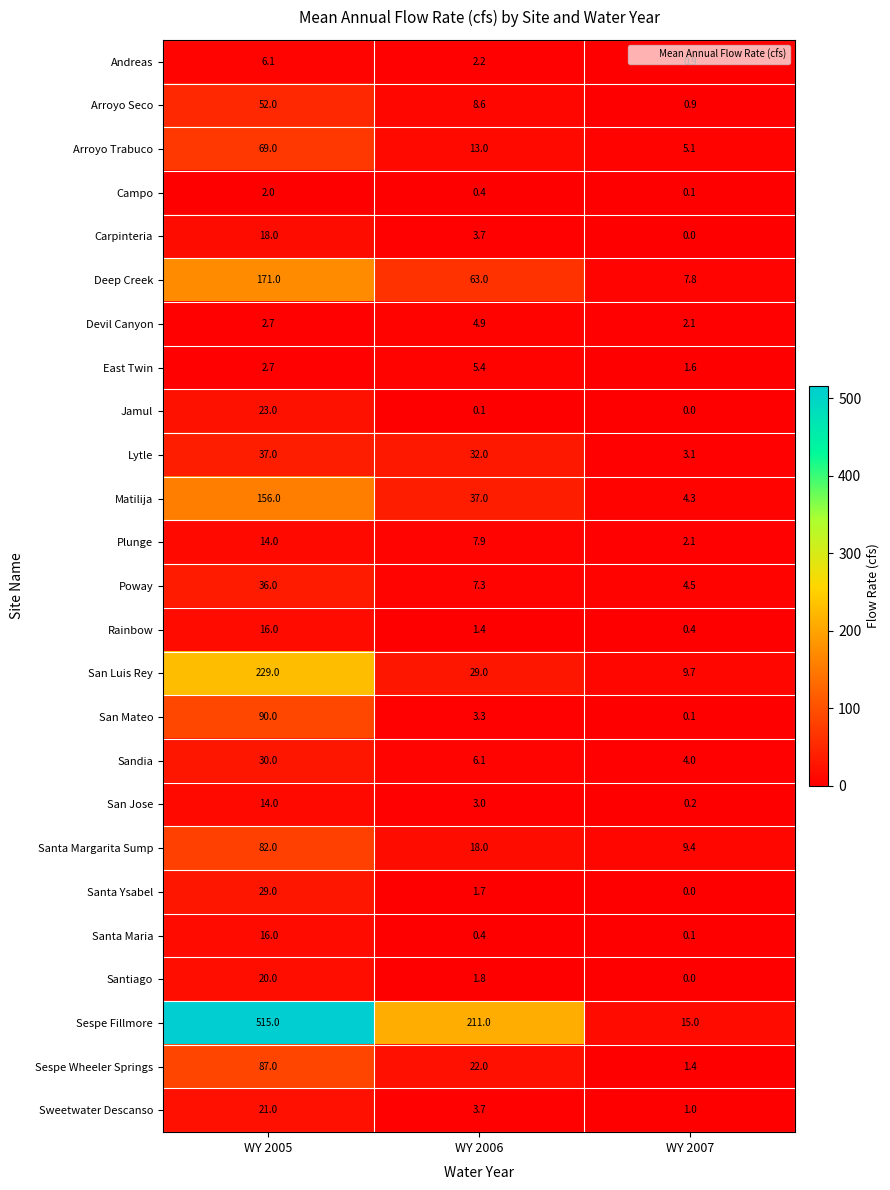

The Devil Canyon series shows 1.6 at WY 2005. True or false?

False